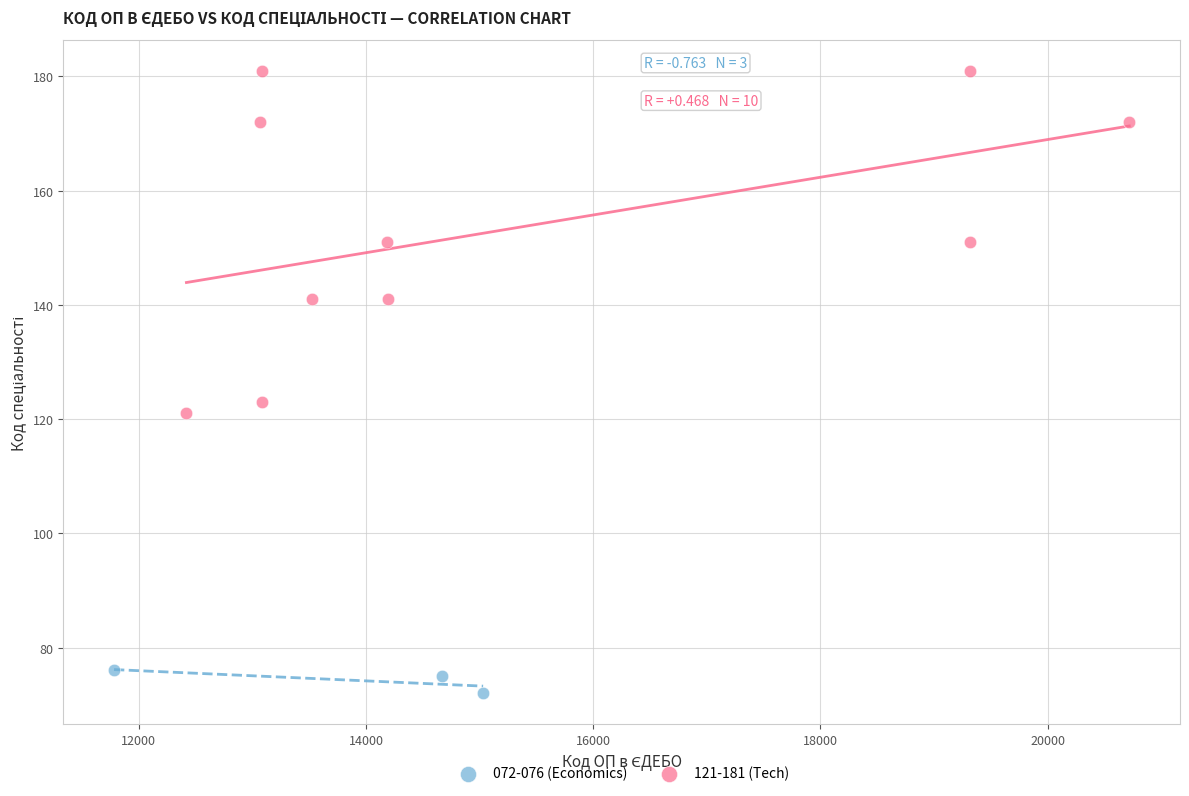

Which series contains the lowest Y value?

072-076 (Economics)